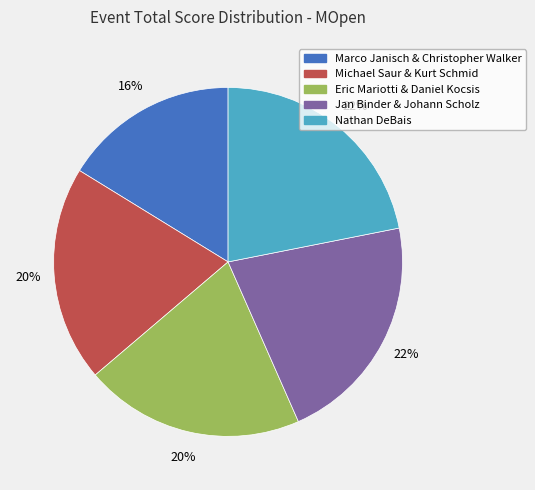

Count the number of slices in the pie.

5